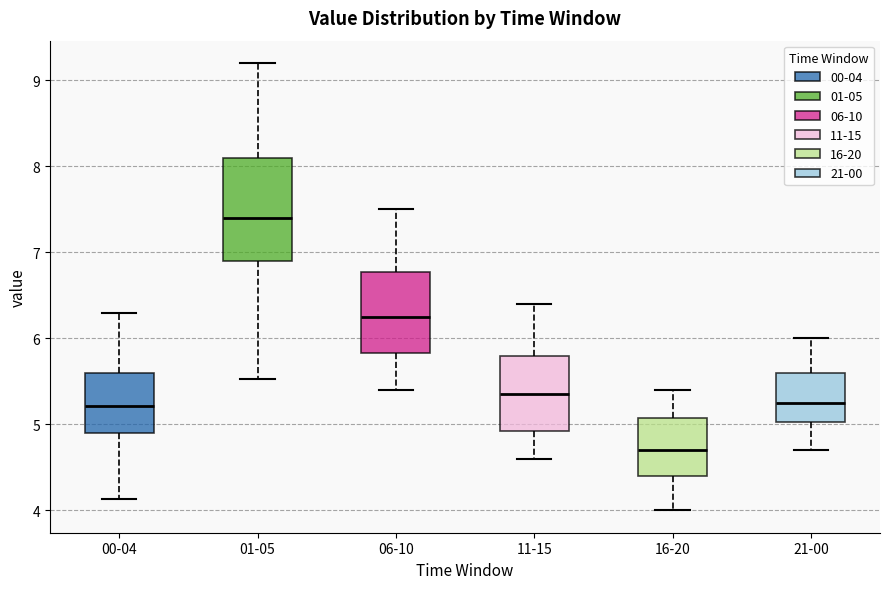

Reading left to right, read every box against the y-axis: the position of its median line, the range the box covers, and the ends of its whiskers. The values are not printed on the chart, so give them approximately, as read against the axis.

00-04: median 5.2, box 4.9 to 5.6, whiskers 4.1 to 6.3
01-05: median 7.4, box 6.9 to 8.1, whiskers 5.5 to 9.2
06-10: median 6.3, box 5.8 to 6.8, whiskers 5.4 to 7.5
11-15: median 5.4, box 4.9 to 5.8, whiskers 4.6 to 6.4
16-20: median 4.7, box 4.4 to 5.1, whiskers 4.0 to 5.4
21-00: median 5.3, box 5.0 to 5.6, whiskers 4.7 to 6.0